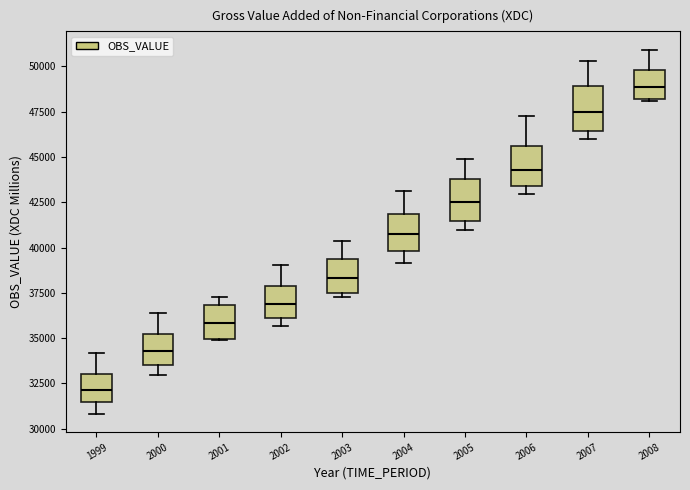

Reading left to right, read every box against the y-axis: the position of its median line, the range the box covers, and the ends of its whiskers. The values are not printed on the chart, so give them approximately, as read against the axis.

1999: median 32000, box 31500 to 33000, whiskers 31000 to 34000
2000: median 34500, box 33500 to 35000, whiskers 33000 to 36500
2001: median 36000, box 35000 to 37000, whiskers 35000 to 37500
2002: median 37000, box 36000 to 38000, whiskers 35500 to 39000
2003: median 38500, box 37500 to 39500, whiskers 37500 (just below the box's lower edge) to 40500
2004: median 40500, box 40000 to 42000, whiskers 39000 to 43000
2005: median 42500, box 41500 to 44000, whiskers 41000 to 45000
2006: median 44500, box 43500 to 45500, whiskers 43000 to 47500
2007: median 47500, box 46500 to 49000, whiskers 46000 to 50500
2008: median 49000, box 48000 to 50000, whiskers 48000 to 51000